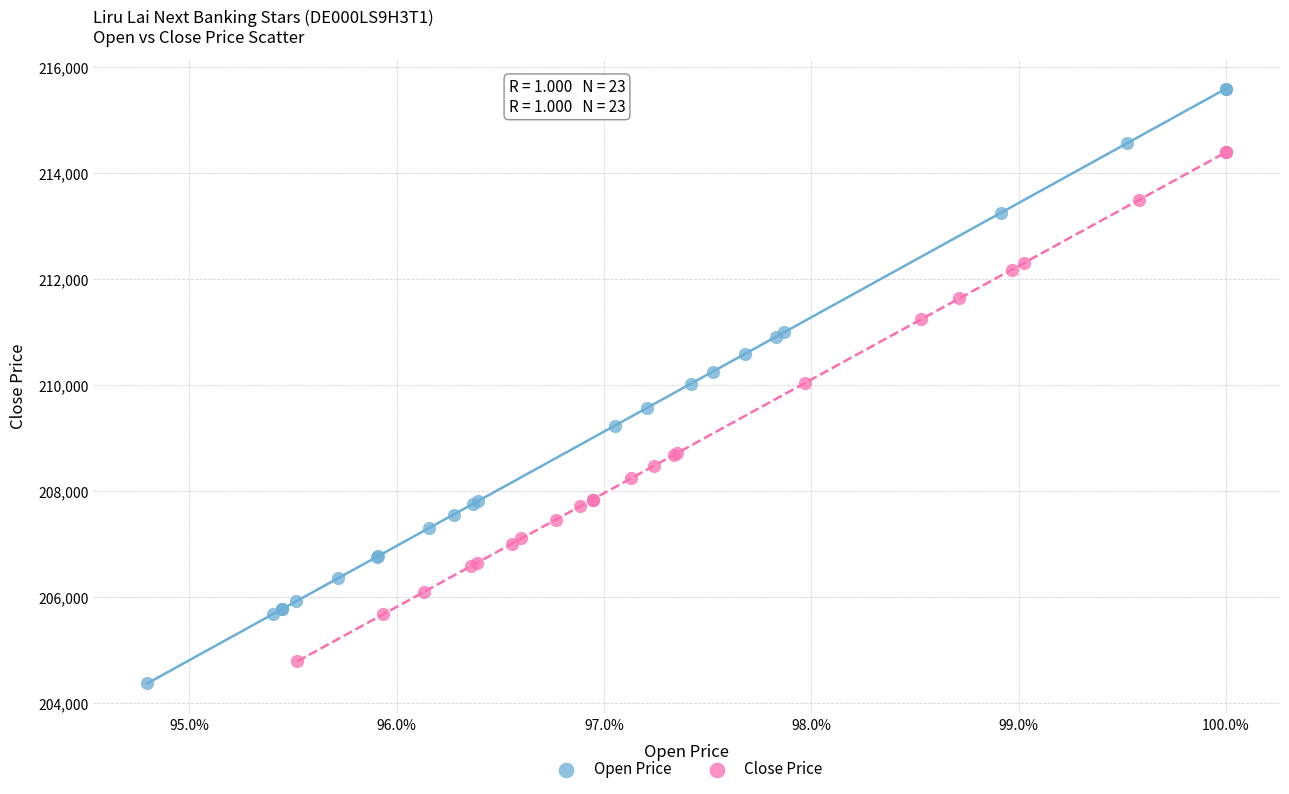

Which series reaches the maximum Y coordinate?

Open Price